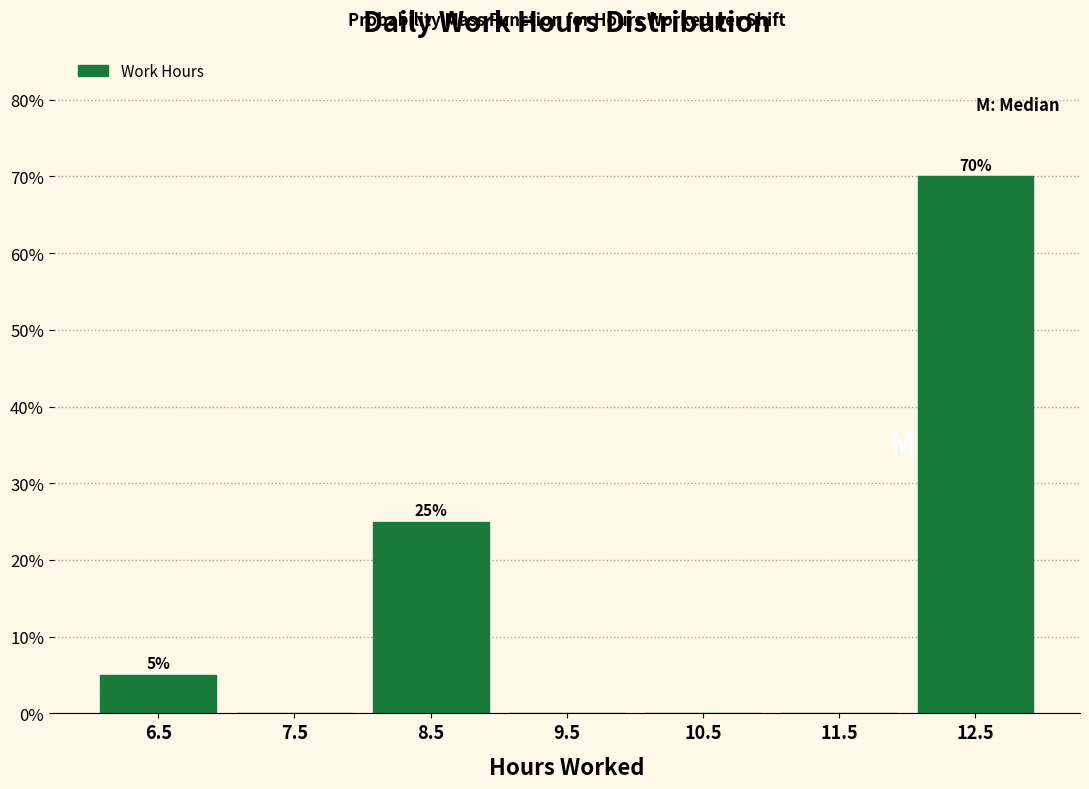

Which range on the x-axis has the tallest bar?

12 to 13